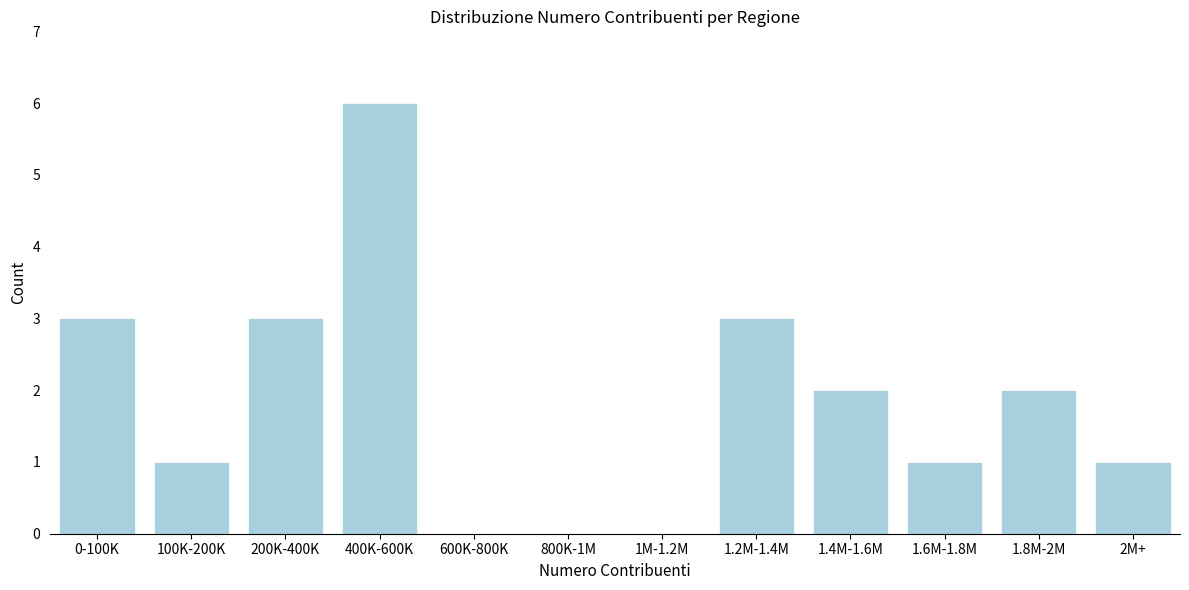

Reading left to right, transcribe all the data shown in this chart.

0-100K=3	100K-200K=1	200K-400K=3	400K-600K=6	600K-800K=0	800K-1M=0	1M-1.2M=0	1.2M-1.4M=3	1.4M-1.6M=2	1.6M-1.8M=1	1.8M-2M=2	2M+=1